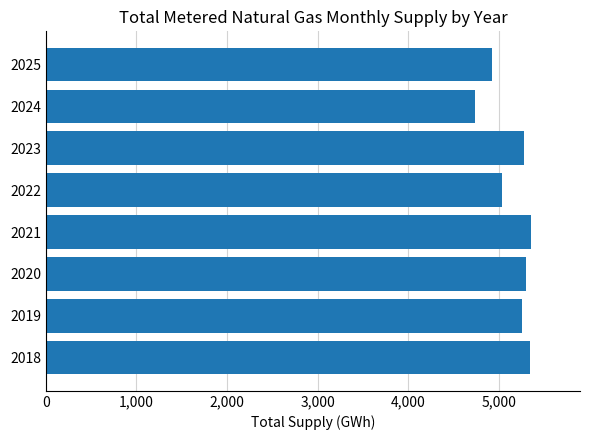

What is the approximate value at 2020?

5297.5